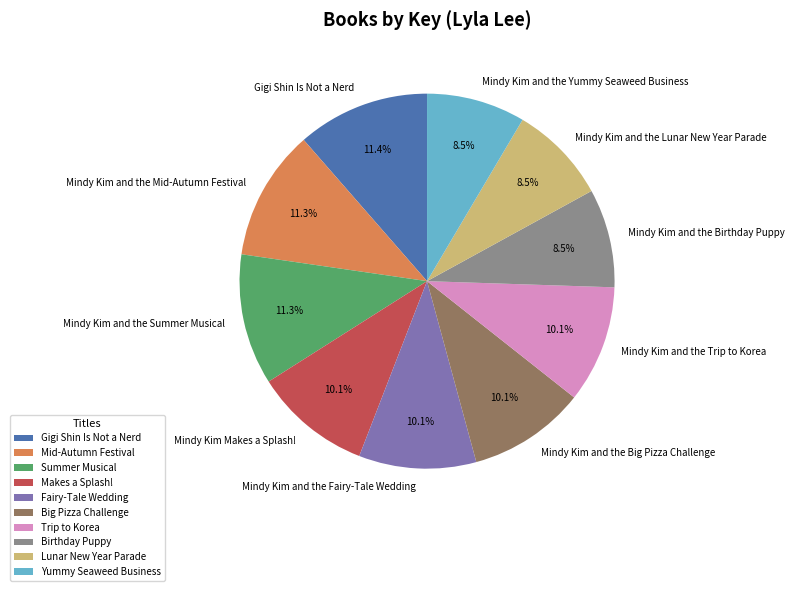

Between Mindy Kim and the Lunar New Year Parade and Mindy Kim and the Summer Musical, which is larger?

Mindy Kim and the Summer Musical